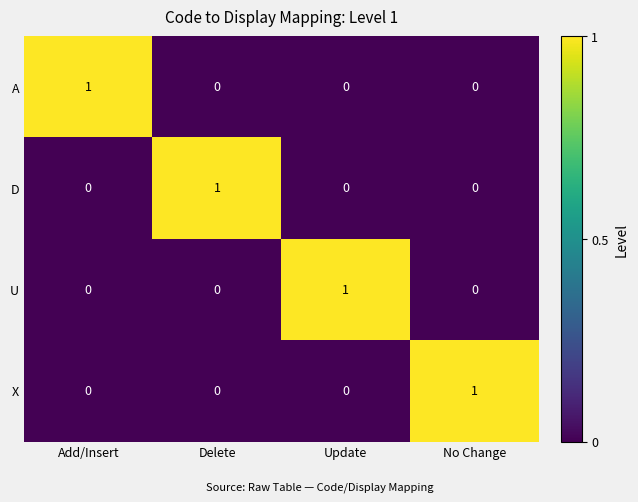

Count the D values in the range 0 to 1.

4